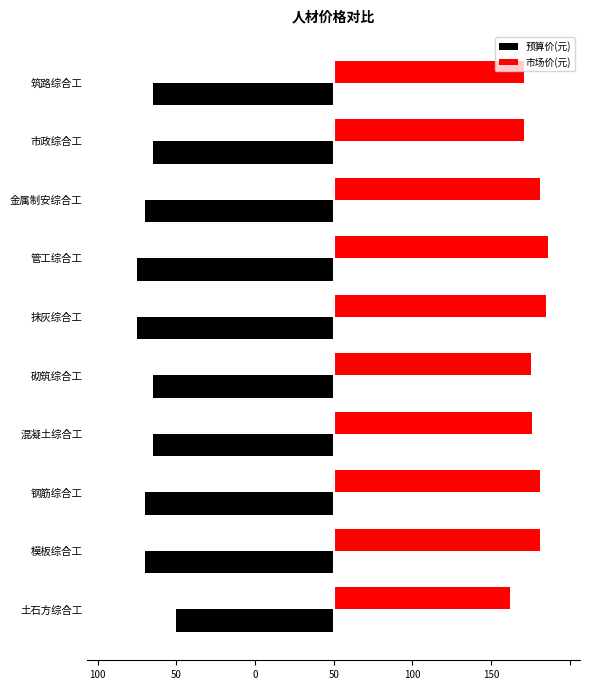

Reading right to left, list all the values displayed in this chart.

预算价(元): -115	-115	-120	-125	-125	-115	-115	-120	-120	-100
市场价(元): 121	121	131	136	135	125	126	131	131	112